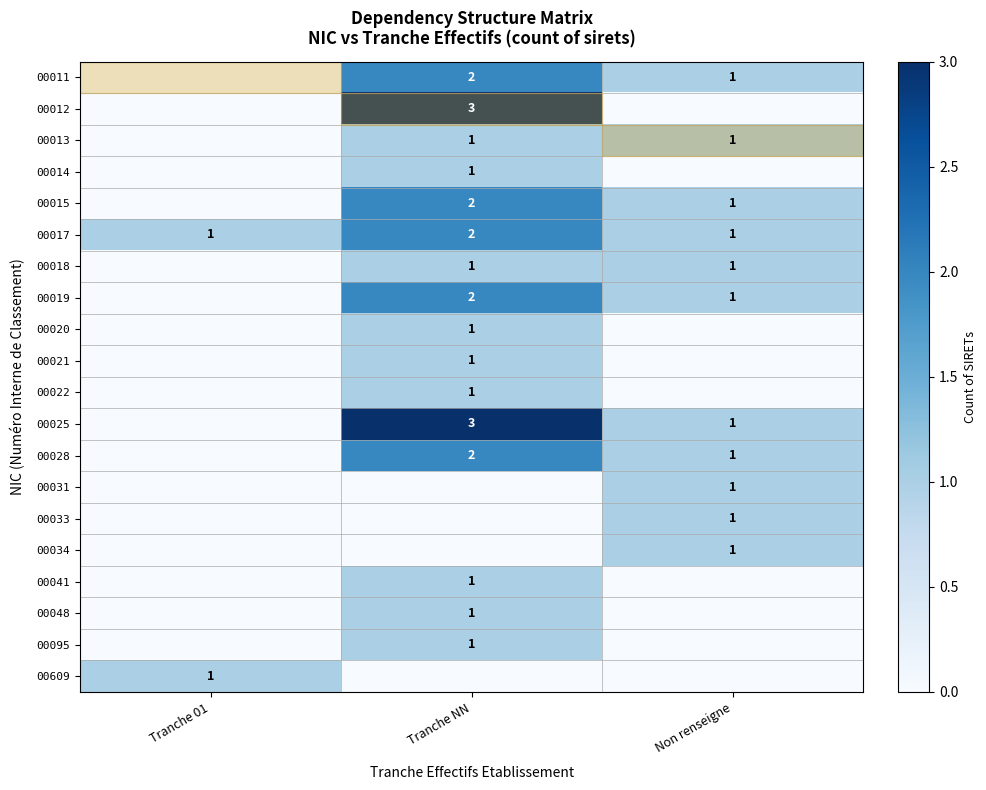

Which label corresponds to the smallest value in the chart?

Tranche 01